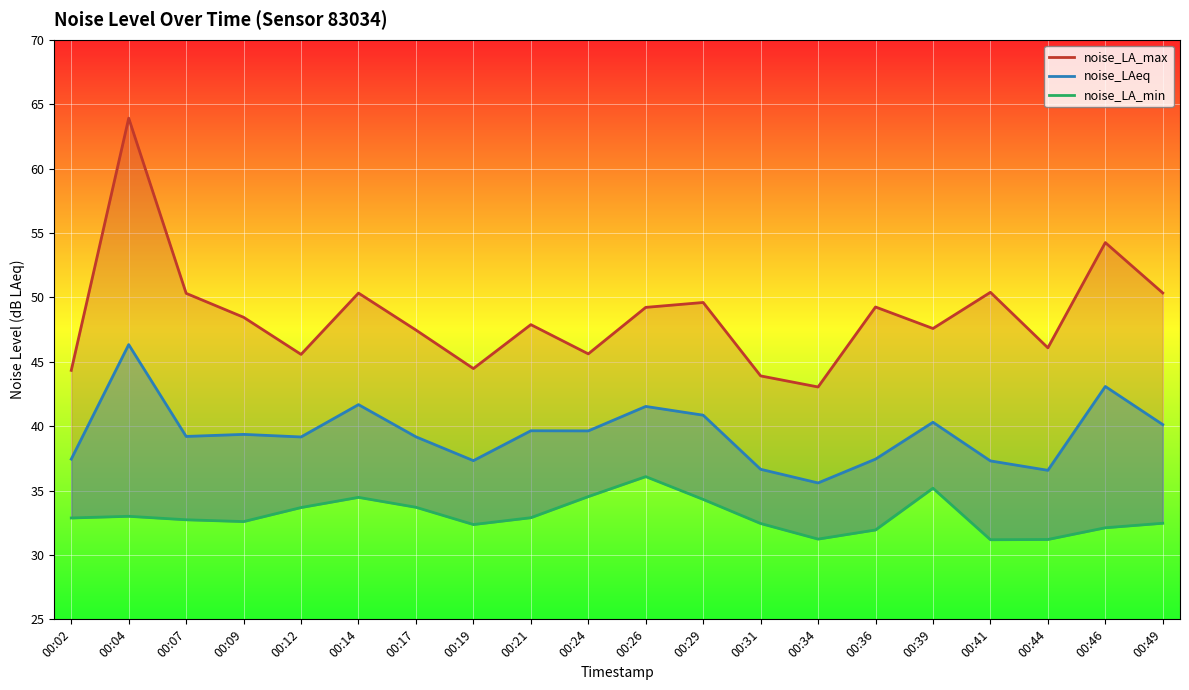

Reading left to right, extract all data points from this chart.

noise_LA_max: 00:02=44.3	00:04=63.9	00:07=50.3	00:09=48.5	00:12=45.6	00:14=50.3	00:17=47.5	00:19=44.5	00:21=47.9	00:24=45.6	00:26=49.2	00:29=49.6	00:31=43.9	00:34=43.0	00:36=49.2	00:39=47.6	00:41=50.4	00:44=46.1	00:46=54.2	00:49=50.3
noise_LAeq: 00:02=37.4	00:04=46.3	00:07=39.2	00:09=39.4	00:12=39.2	00:14=41.7	00:17=39.2	00:19=37.3	00:21=39.6	00:24=39.6	00:26=41.5	00:29=40.9	00:31=36.6	00:34=35.6	00:36=37.4	00:39=40.3	00:41=37.3	00:44=36.6	00:46=43.1	00:49=40.1
noise_LA_min: 00:02=32.9	00:04=33.0	00:07=32.7	00:09=32.6	00:12=33.7	00:14=34.5	00:17=33.7	00:19=32.4	00:21=32.9	00:24=34.5	00:26=36.1	00:29=34.3	00:31=32.4	00:34=31.2	00:36=31.9	00:39=35.2	00:41=31.2	00:44=31.2	00:46=32.1	00:49=32.5